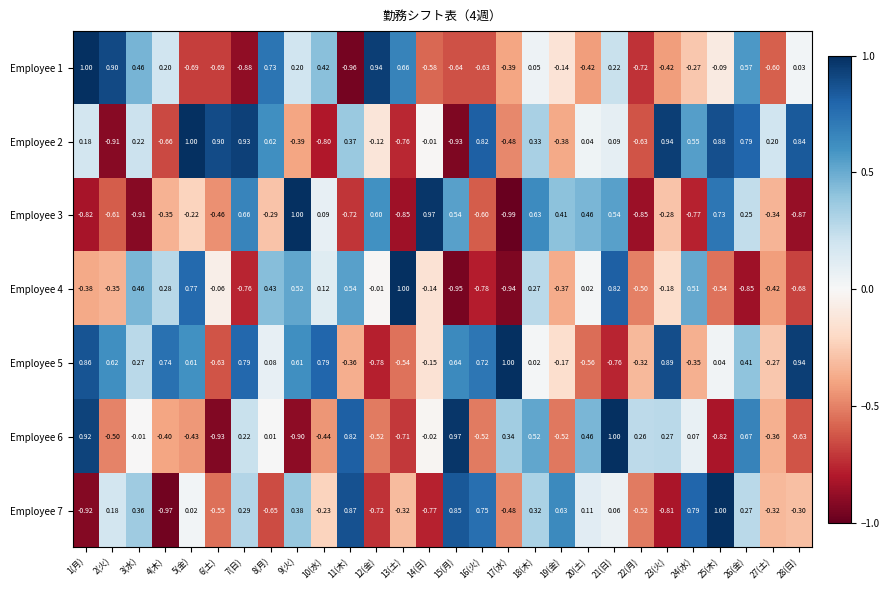

What is the difference between the highest and lowest values at 1(月)?

1.9